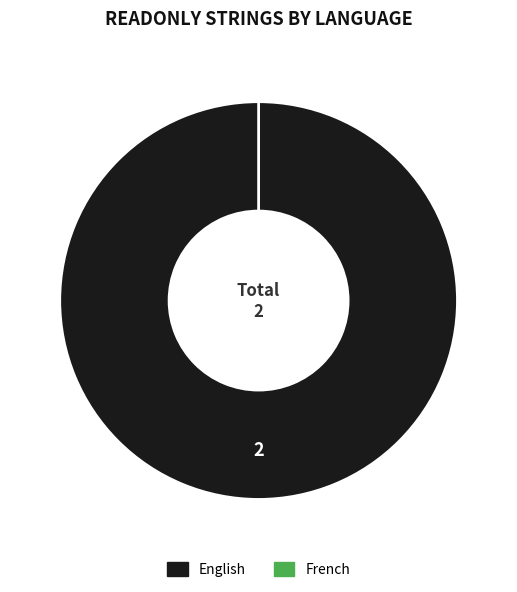

Rank the categories by value from highest to lowest.

English, French